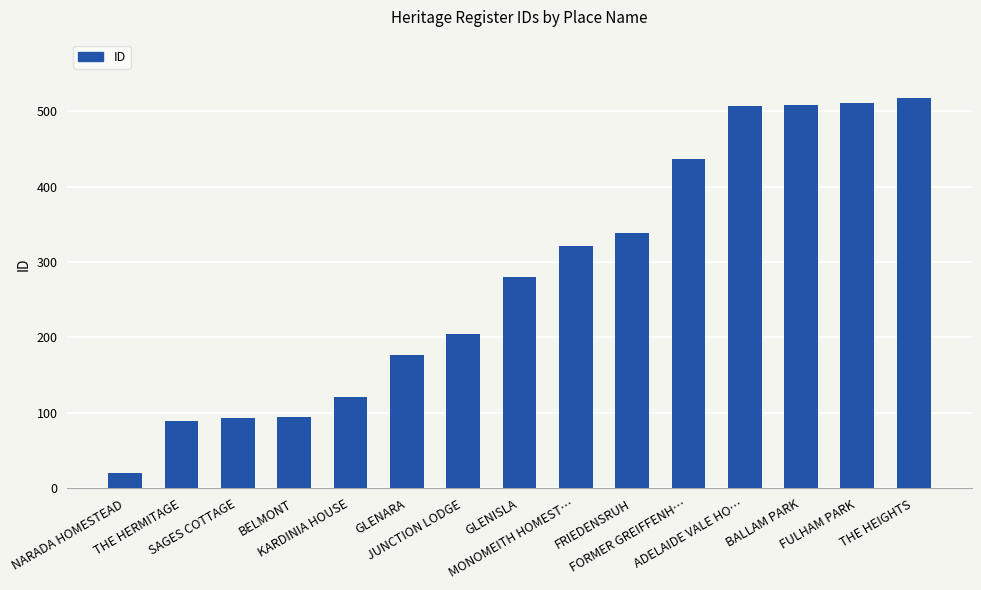

Is it true that the value at THE HEIGHTS is 250?

False